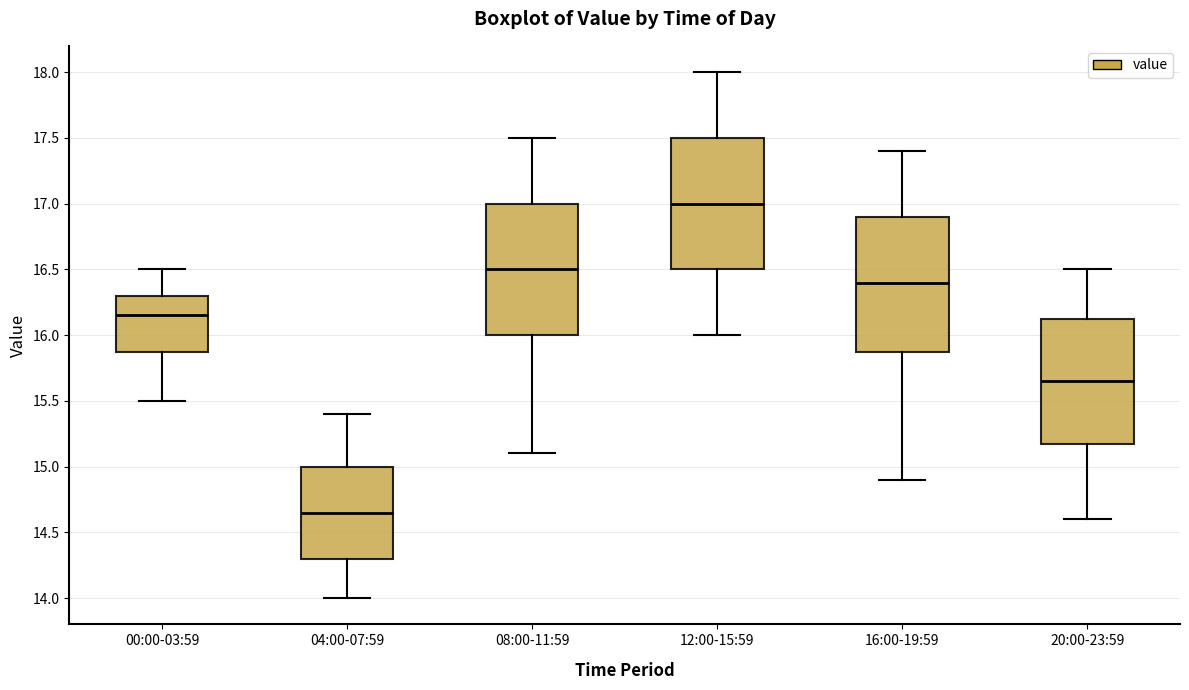

Reading left to right, read every box against the y-axis: the position of its median line, the range the box covers, and the ends of its whiskers. The values are not printed on the chart, so give them approximately, as read against the axis.

00:00-03:59: median 16.15, box 15.90 to 16.30, whiskers 15.50 to 16.50
04:00-07:59: median 14.65, box 14.30 to 15.00, whiskers 14.00 to 15.40
08:00-11:59: median 16.50, box 16.00 to 17.00, whiskers 15.10 to 17.50
12:00-15:59: median 17.00, box 16.50 to 17.50, whiskers 16.00 to 18.00
16:00-19:59: median 16.40, box 15.90 to 16.90, whiskers 14.90 to 17.40
20:00-23:59: median 15.65, box 15.20 to 16.15, whiskers 14.60 to 16.50